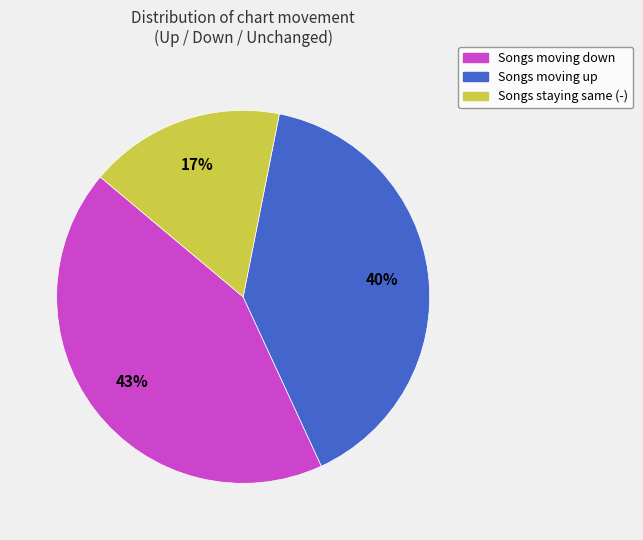

Do Songs moving up and Songs moving down together represent more than half of the pie?

Yes